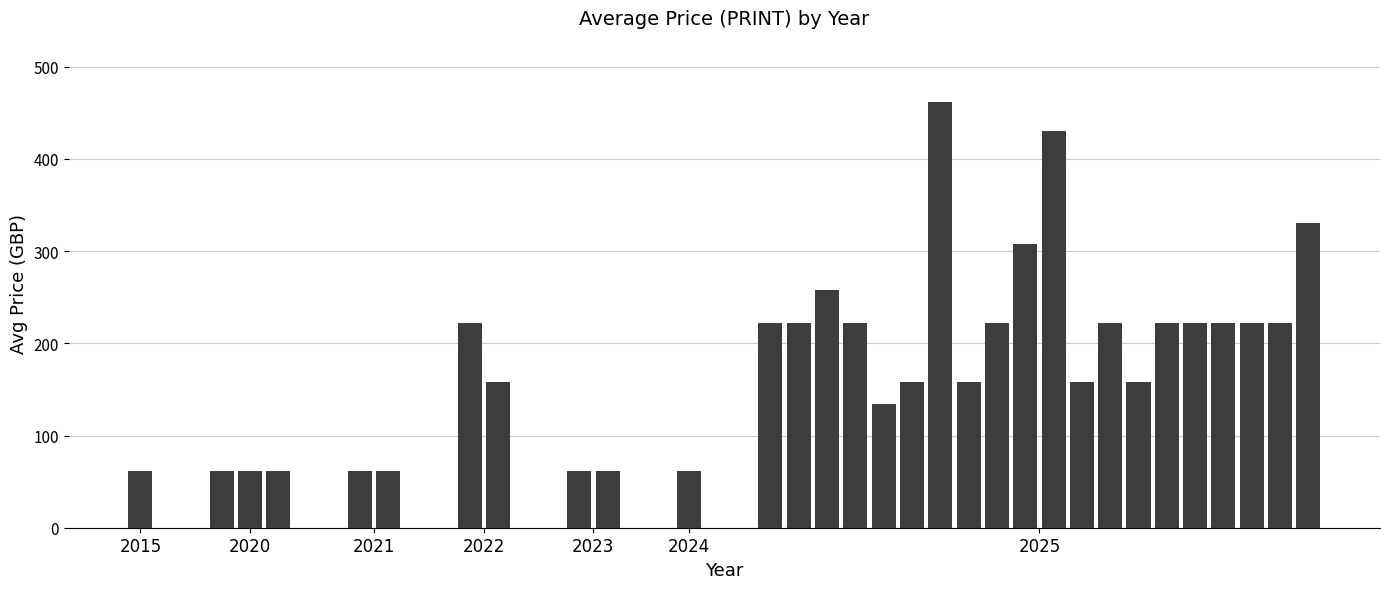

What is the greatest value displayed?

462